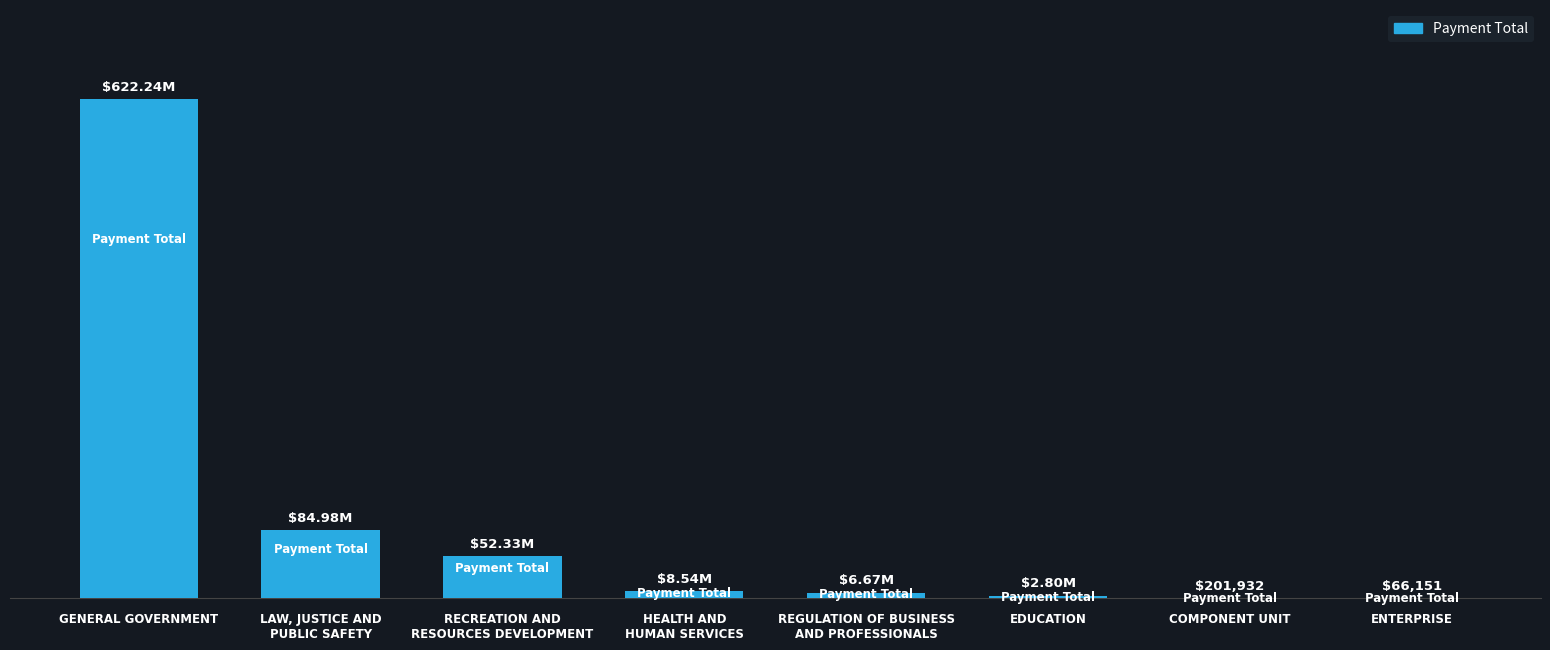

At which label is the value closest to 311155140?

LAW, JUSTICE AND
PUBLIC SAFETY